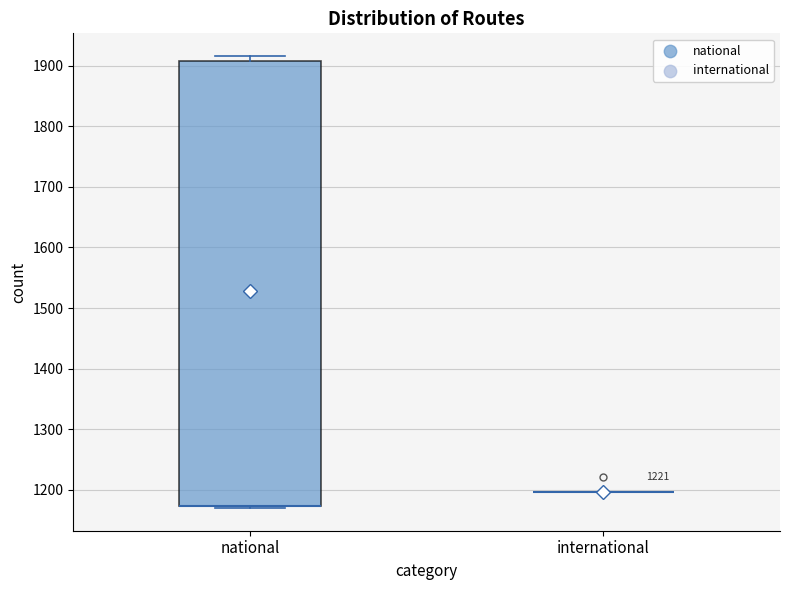

Reading left to right, transcribe this box plot: for each box, give where its median line is, the range the box spans, and where its two whiskers end, as read against the y-axis. The values are not printed on the chart, so give them approximately, as read against the axis.

national: median 1170 (drawn on the box's lower edge), box 1170 to 1910, whiskers 1170 to 1920
international: box collapsed to a line at 1200, whiskers 1200 to 1200